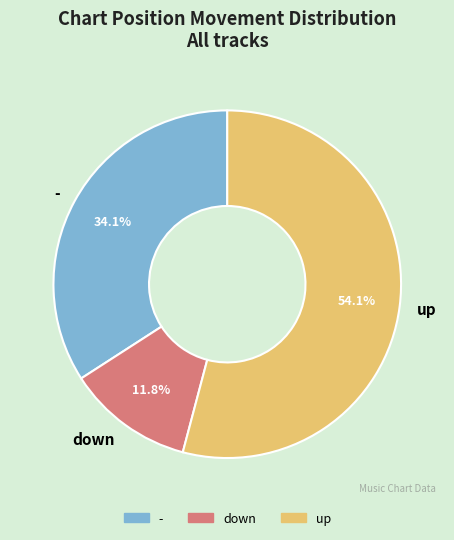

What is the largest slice in the pie chart?

up